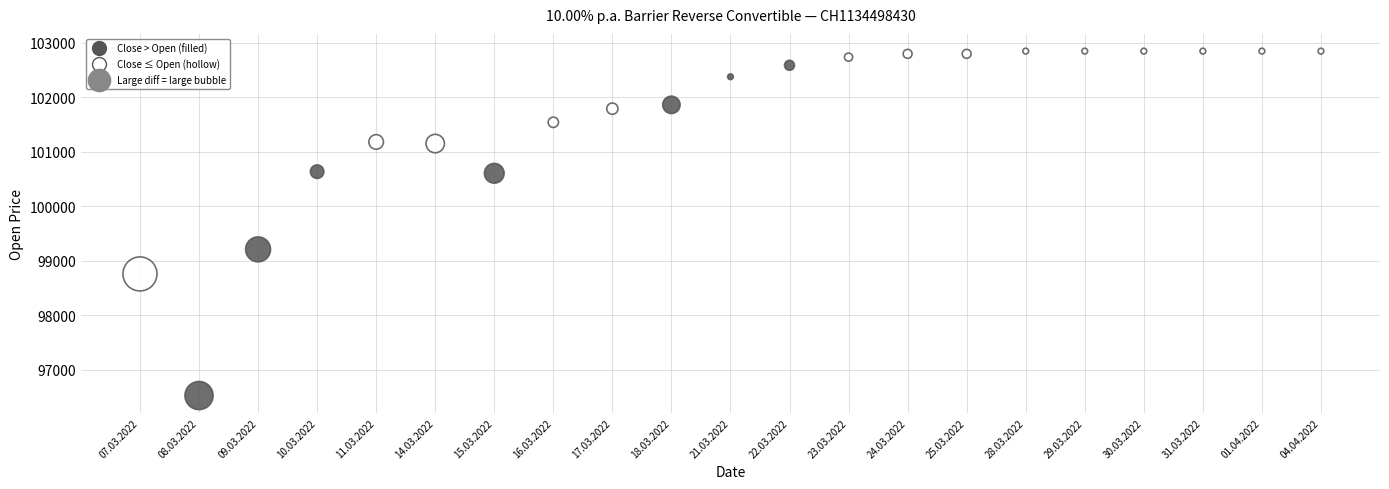

What is the range of Y values (max minus min)?

6315